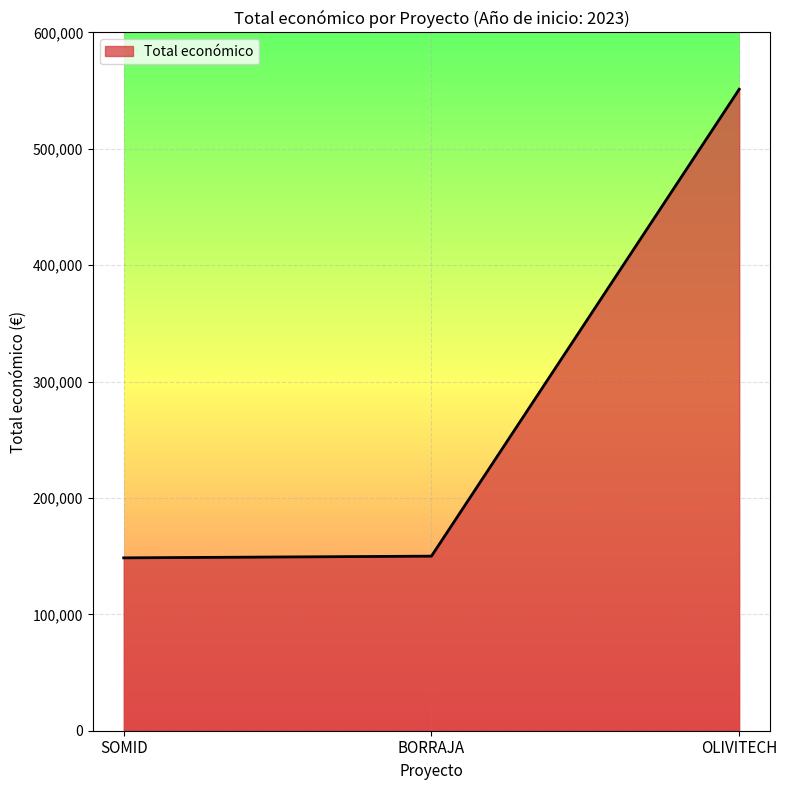

Is it true that the value at OLIVITECH is 551196?

True